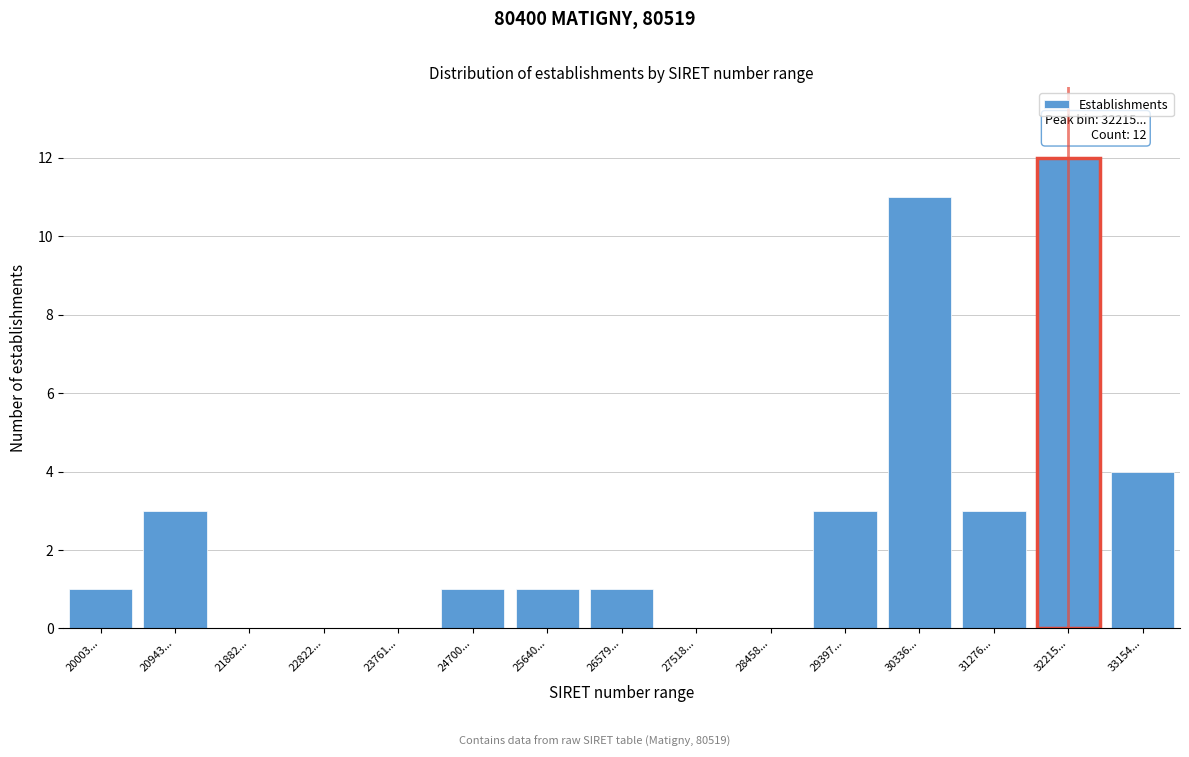

Reading right to left, what are all the values shown in this chart?

33154...=4	32215...=12	31276...=3	30336...=11	29397...=3	28458...=0	27518...=0	26579...=1	25640...=1	24700...=1	23761...=0	22822...=0	21882...=0	20943...=3	20003...=1